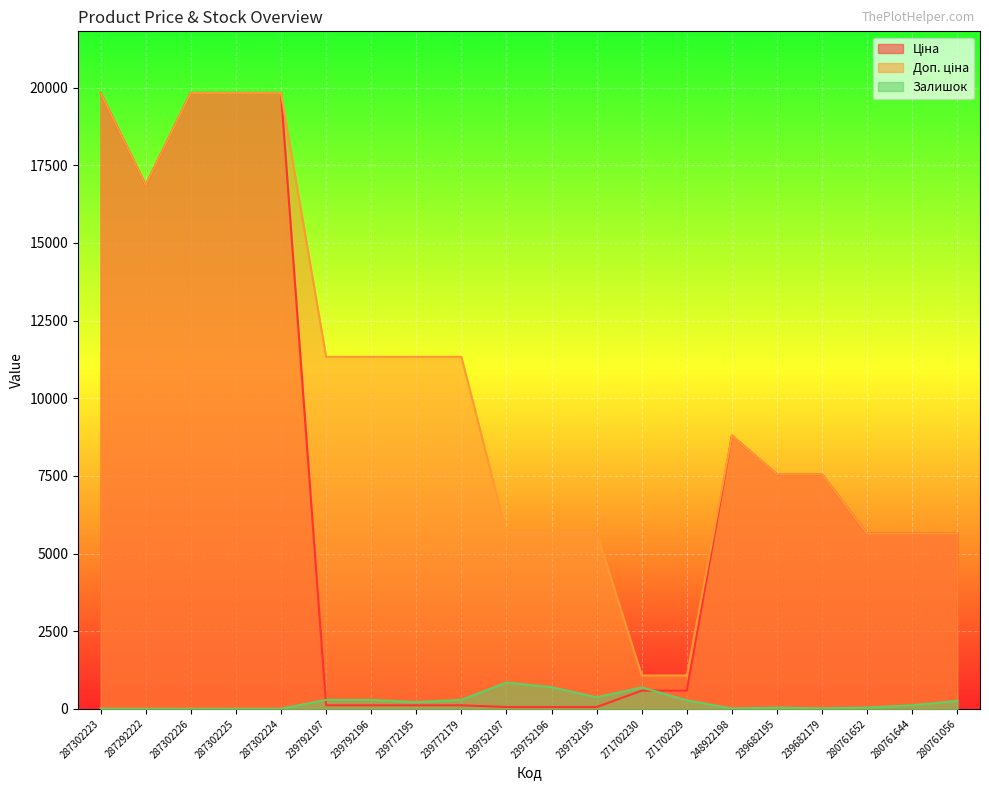

Which label corresponds to the smallest value in the chart?

287302226